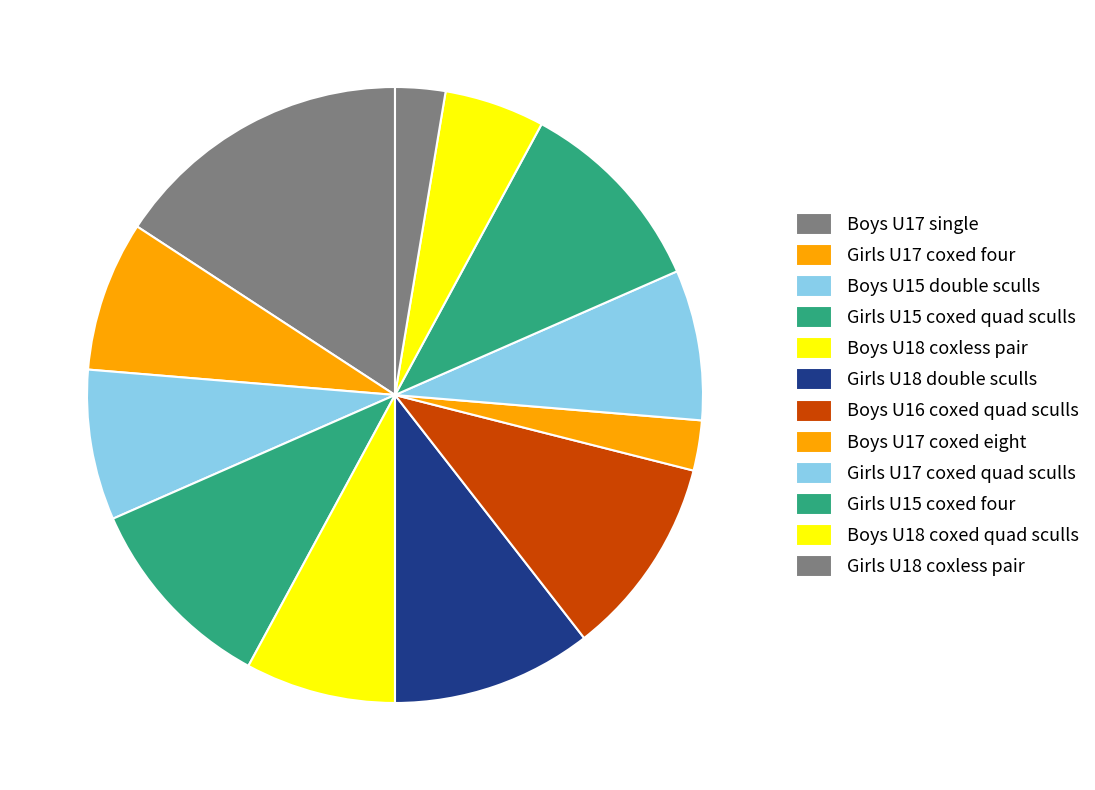

Which slice is the largest?

Boys U17 single